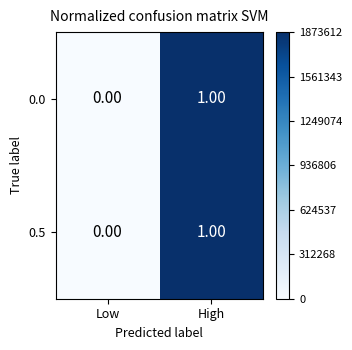

List the labels in order of 0.0 value, smallest first.

Low, High